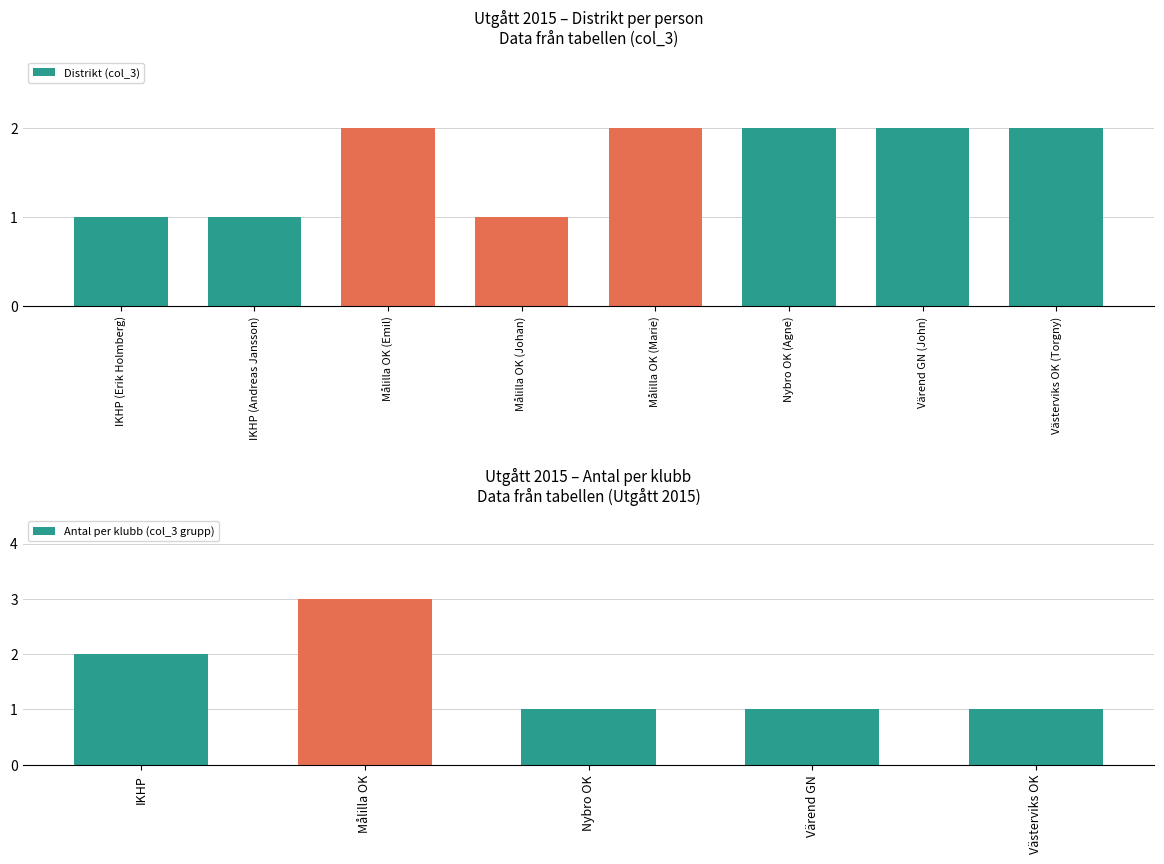

Rank the categories by value from highest to lowest.

Målilla OK (Emil), Målilla OK (Marie), Nybro OK (Agne), Värend GN (John), Västerviks OK (Torgny), IKHP (Erik Holmberg), IKHP (Andreas Jansson), Målilla OK (Johan)